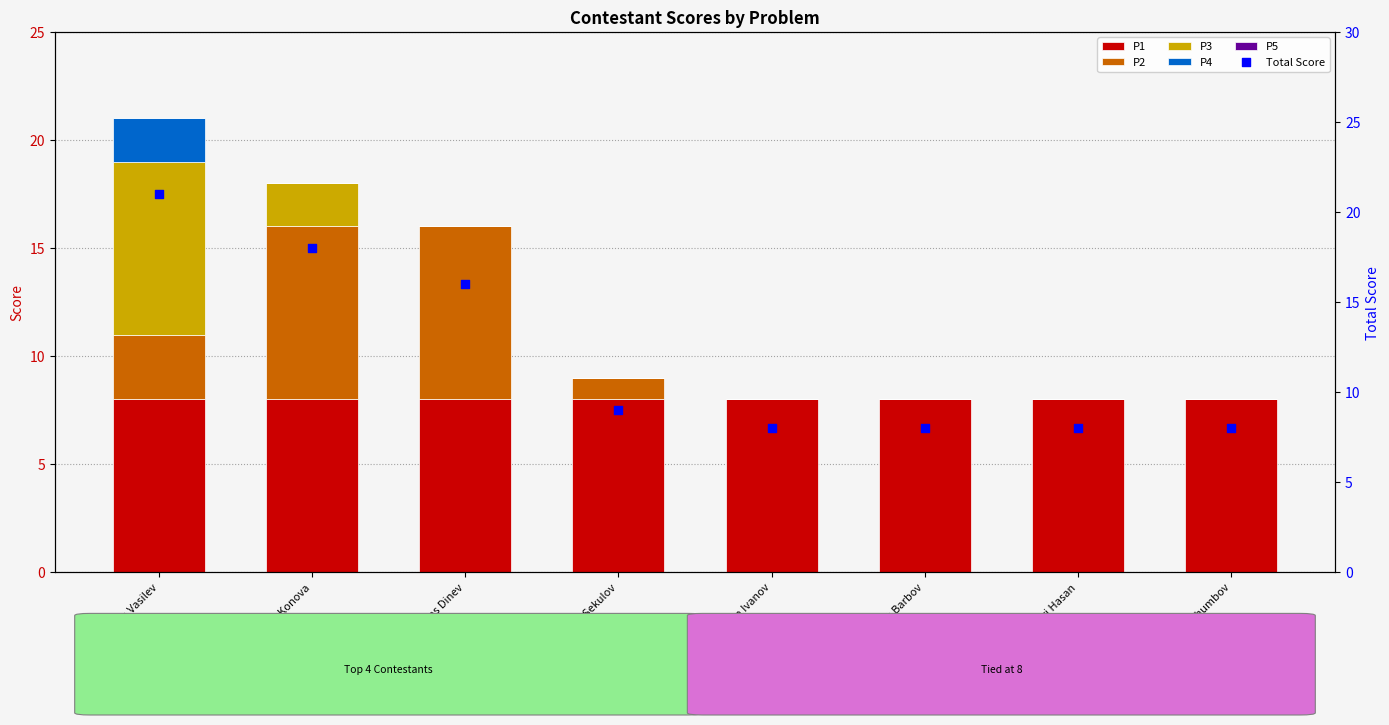

Which series reaches the maximum Y coordinate?

Total Score